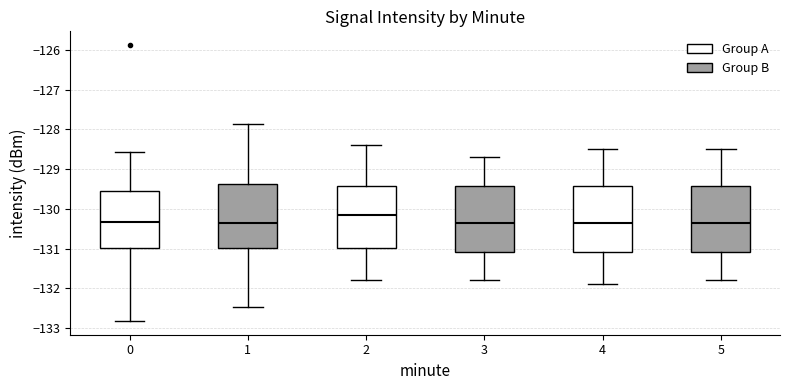

Reading left to right, transcribe this box plot: for each box, give where its median line is, the range the box spans, and where its two whiskers end, as read against the y-axis. The values are not printed on the chart, so give them approximately, as read against the axis.

0: median -130.3, box -131.0 to -129.5, whiskers -132.8 to -128.6
1: median -130.3, box -131.0 to -129.4, whiskers -132.5 to -127.9
2: median -130.1, box -131.0 to -129.4, whiskers -131.8 to -128.4
3: median -130.3, box -131.1 to -129.4, whiskers -131.8 to -128.7
4: median -130.3, box -131.1 to -129.4, whiskers -131.9 to -128.5
5: median -130.3, box -131.1 to -129.4, whiskers -131.8 to -128.5